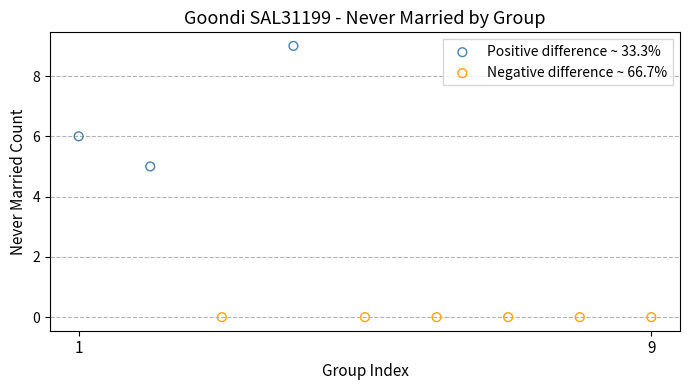

Which series contains the highest Y value?

Positive difference ~ 33.3%